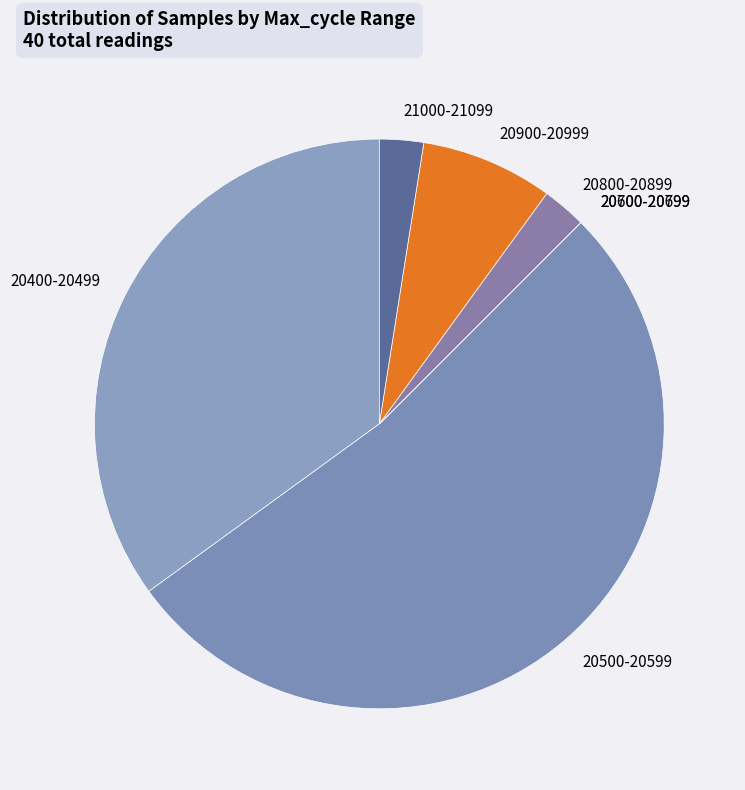

Which category has the biggest portion of the pie?

20500-20599